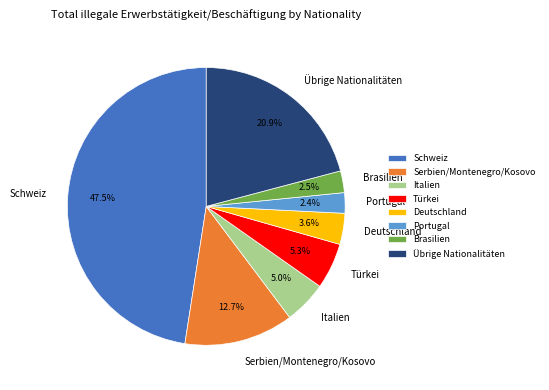

How many slices are in this pie chart?

8